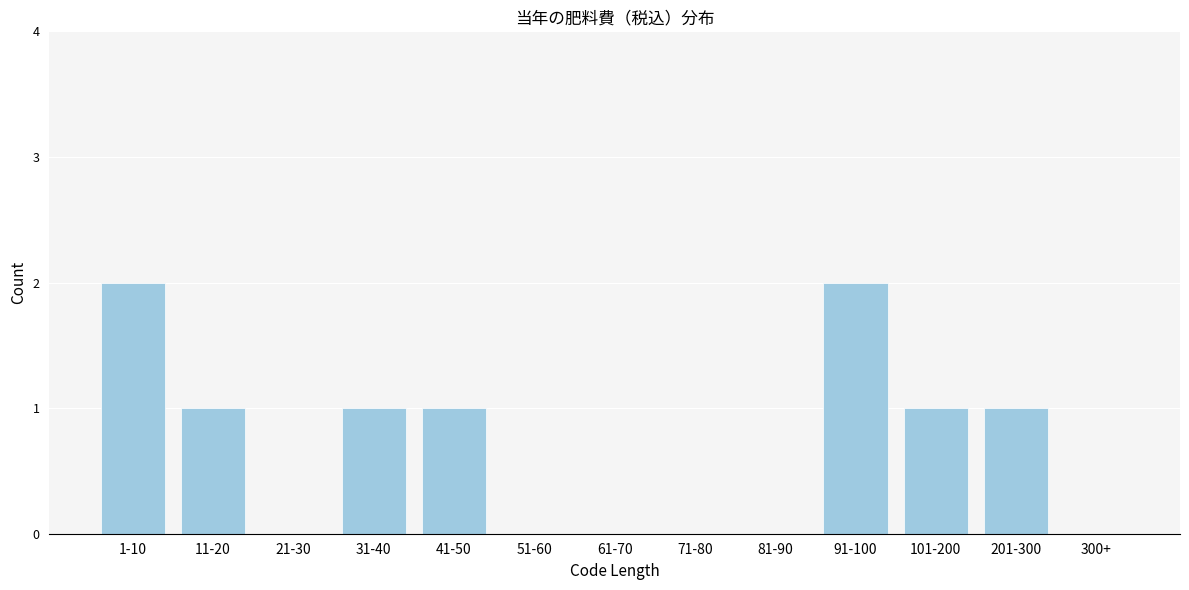

Reading left to right, what are all the values shown in this chart?

1-10=2	11-20=1	21-30=0	31-40=1	41-50=1	51-60=0	61-70=0	71-80=0	81-90=0	91-100=2	101-200=1	201-300=1	300+=0